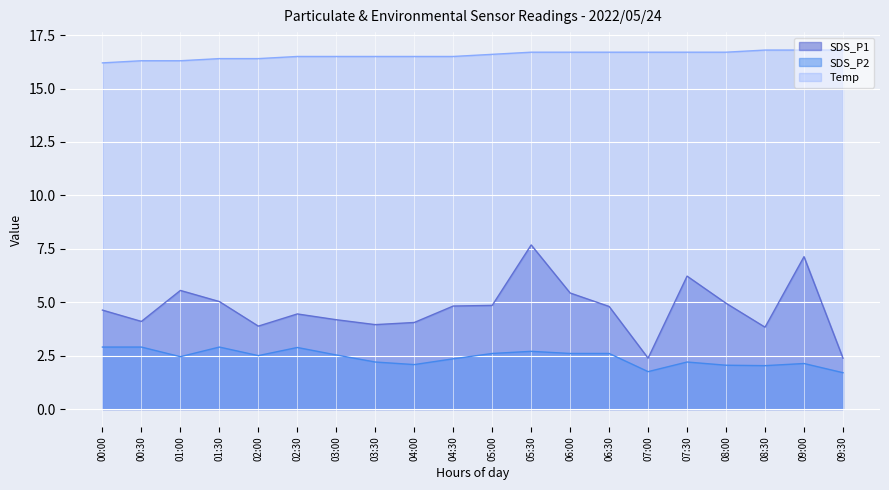

What is the sum of all SDS_P1 values?

94.3